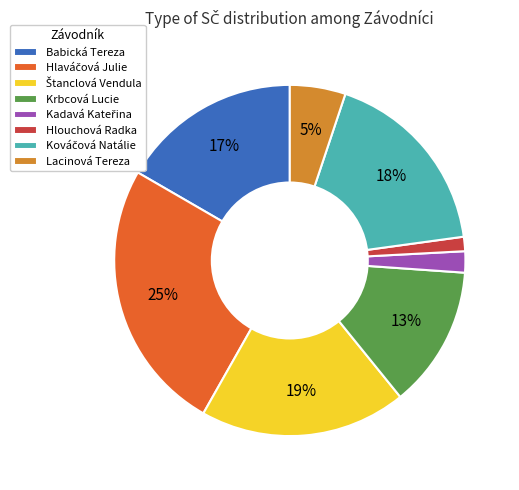

To the nearest percent, what is the difference between the largest and smallest slice percentages?

24%